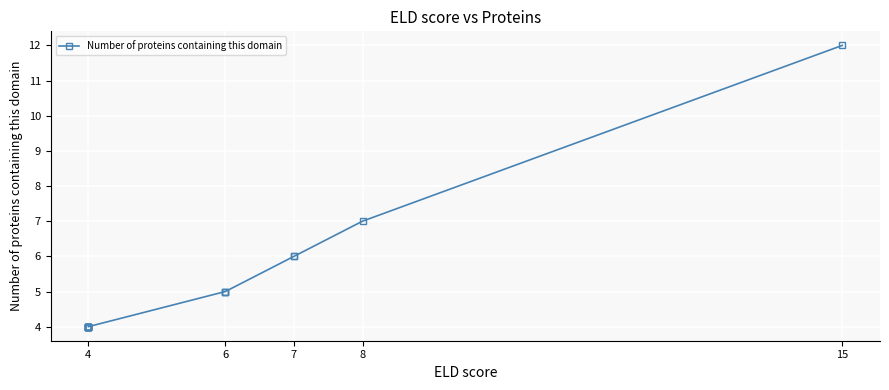

Is this an area chart (filled region under the line)?

No